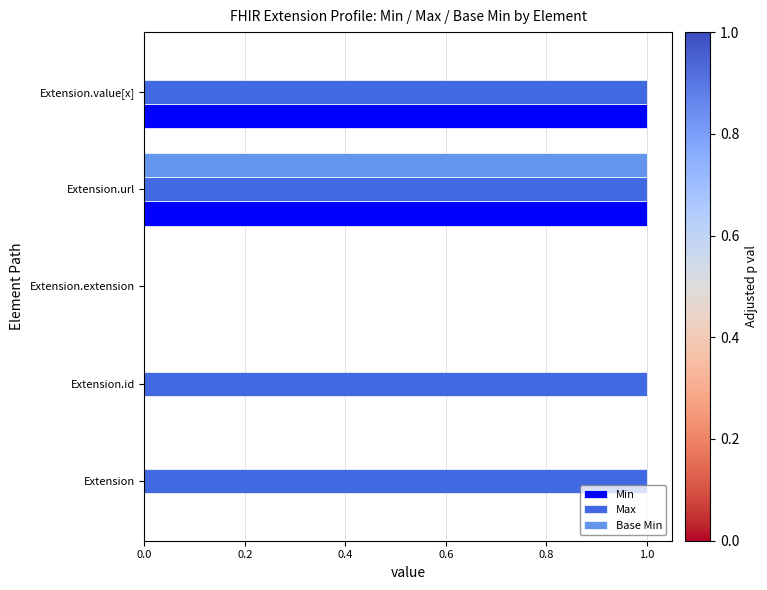

What is the highest value of the Min series?

1